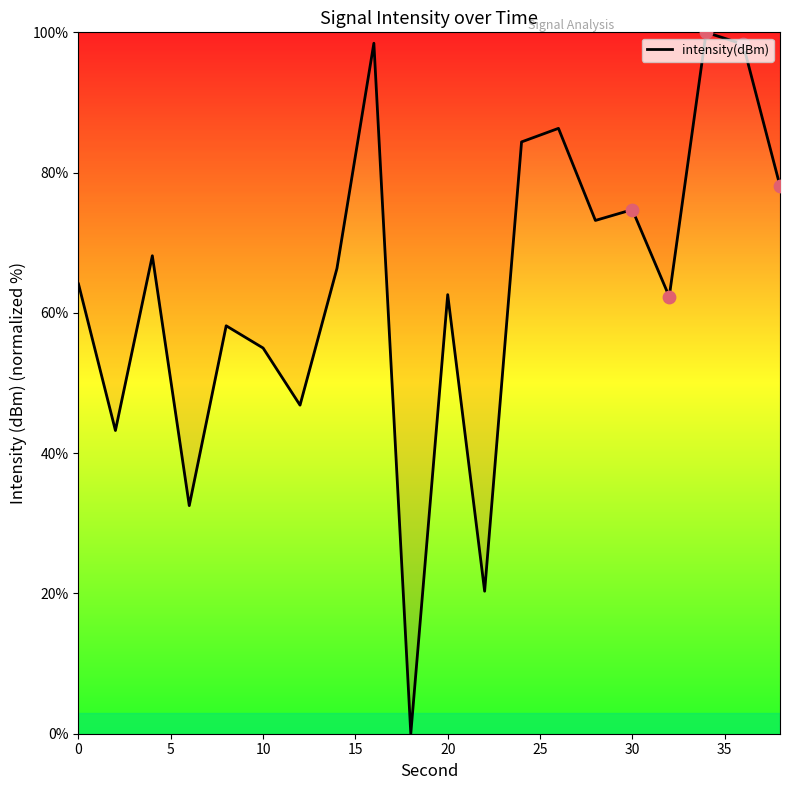

What is the difference between the maximum and minimum values?

100.0